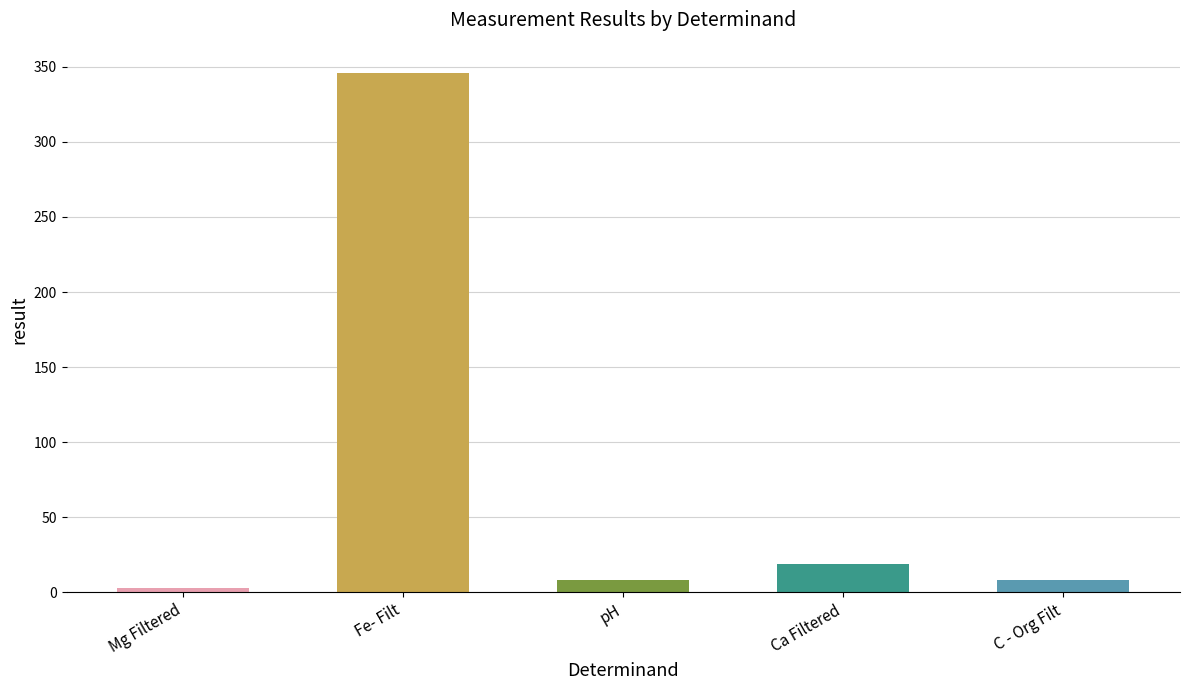

Does the chart contain any negative values?

No